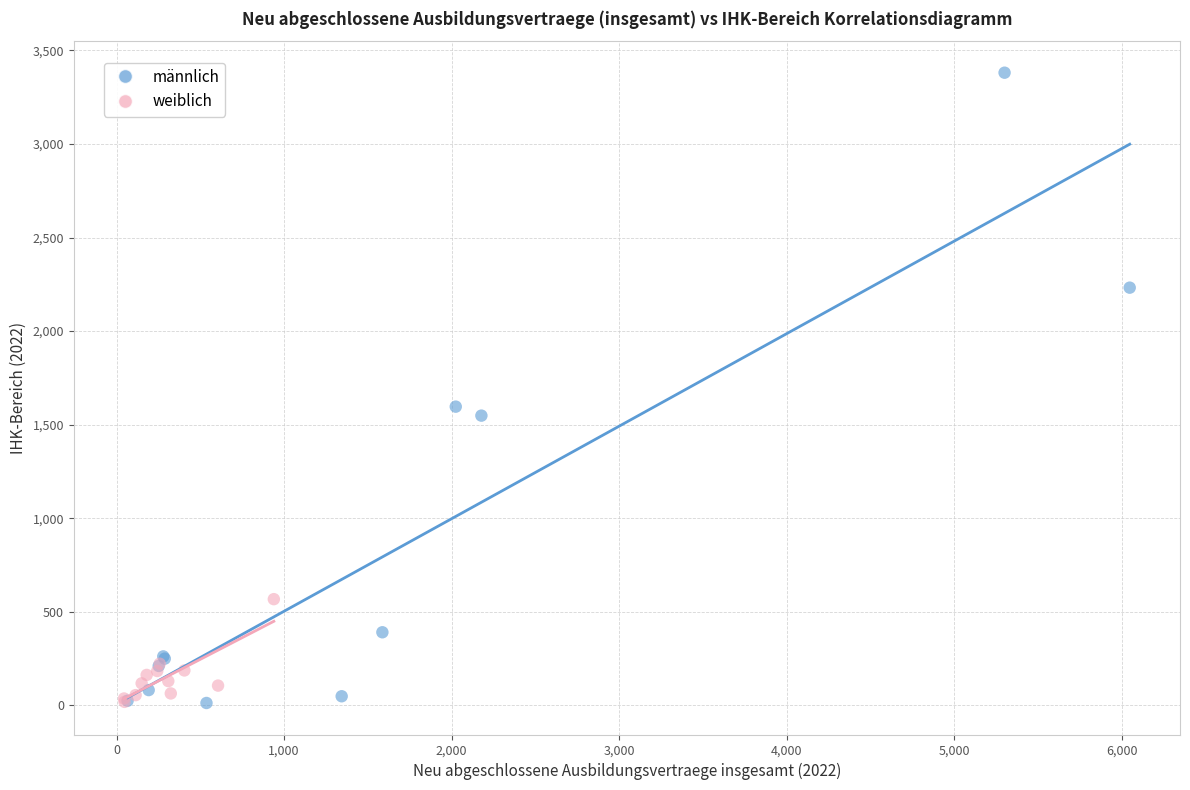

Which series has the largest Y range (max minus min)?

männlich